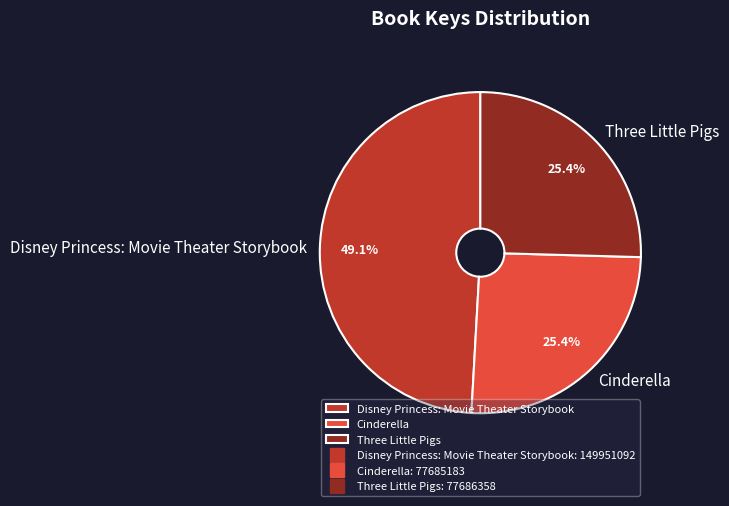

How many slices are in this pie chart?

3